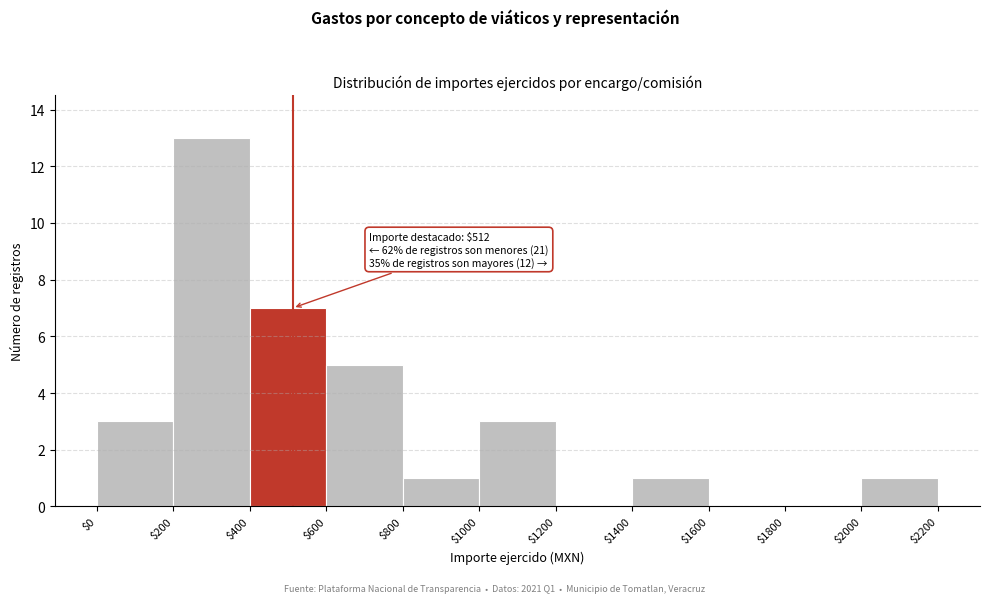

Over which range of the x-axis is the bar tallest?

$200 to $400